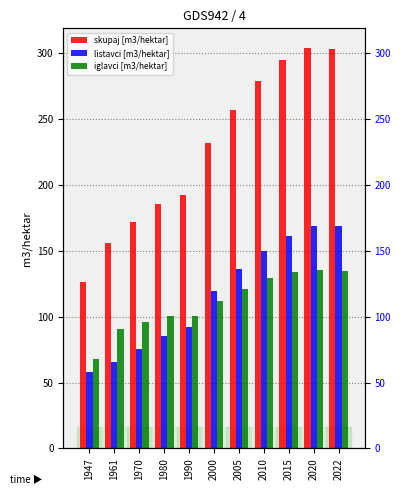

List the labels in order of skupaj [m3/hektar] value, smallest first.

1947, 1961, 1970, 1980, 1990, 2000, 2005, 2010, 2015, 2022, 2020